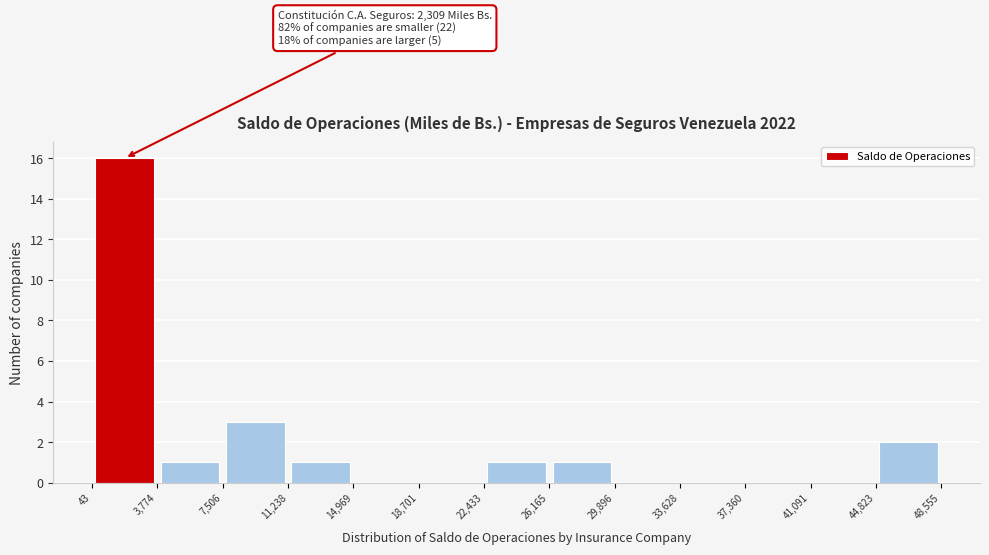

Which range on the x-axis has the tallest bar?

43 to 3,774